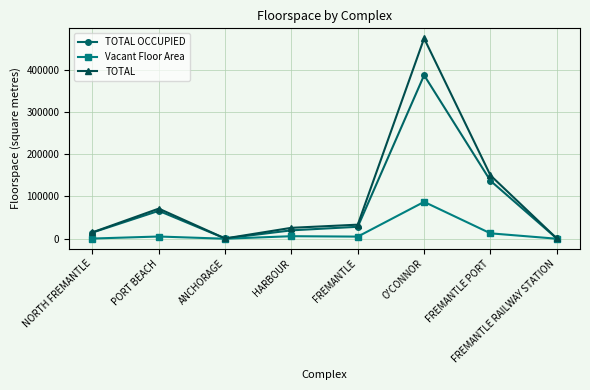

Between NORTH FREMANTLE and PORT BEACH, which series saw the biggest shift?

TOTAL